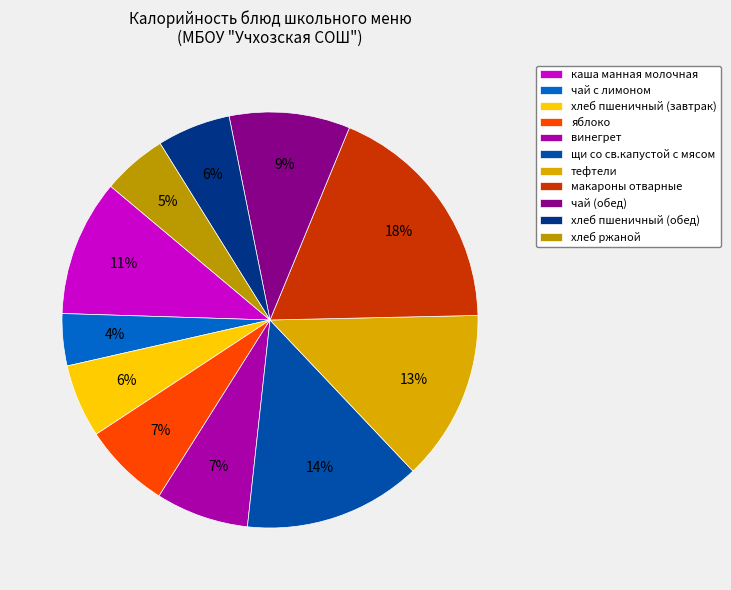

How many slices are in this pie chart?

11